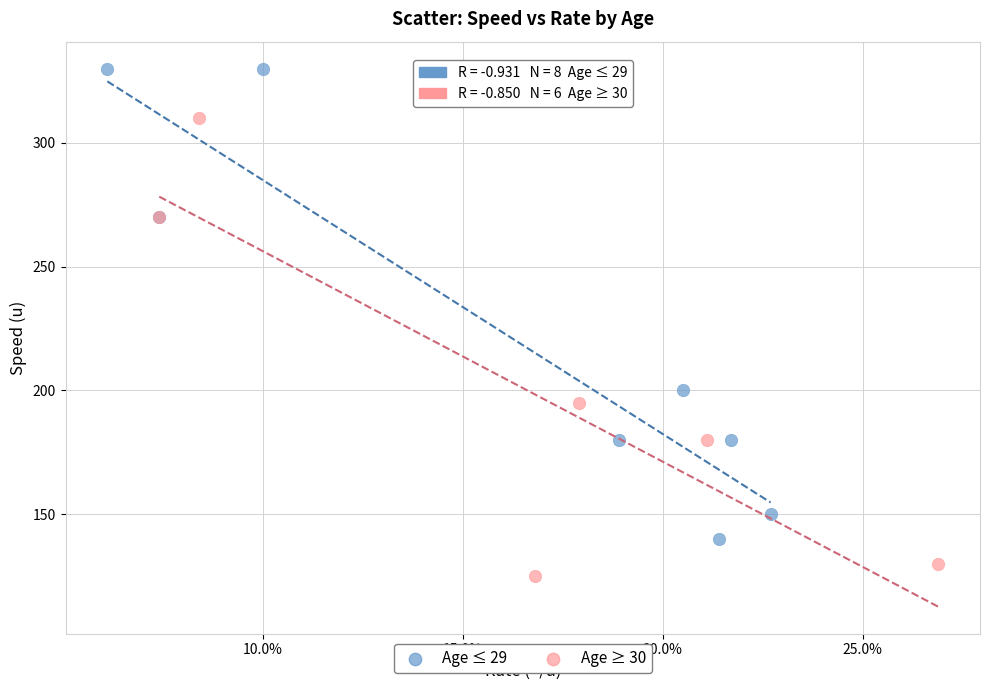

Which series reaches the maximum Y coordinate?

Age ≤ 29